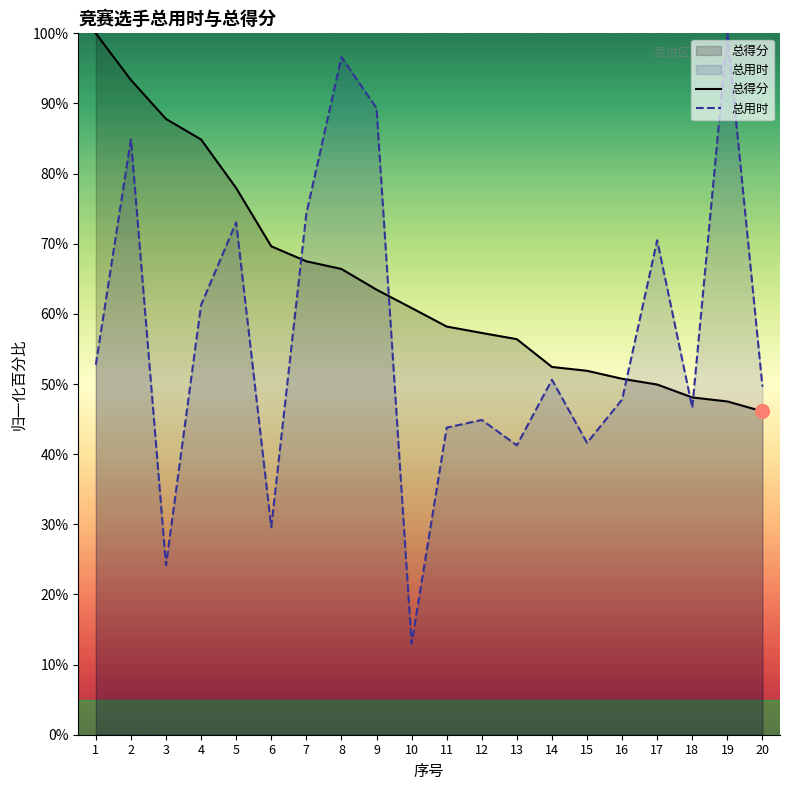

Reading right to left, transcribe all the data shown in this chart.

总得分: 46.1	47.5	48.1	49.9	50.7	51.9	52.4	56.4	57.3	58.2	60.8	63.5	66.4	67.5	69.6	77.9	84.9	87.8	93.3	100.0
总用时: 49.6	100.0	46.6	70.5	47.8	41.6	50.6	41.3	44.9	43.8	13.0	89.3	96.6	74.3	29.6	73.0	61.3	24.2	84.9	52.7